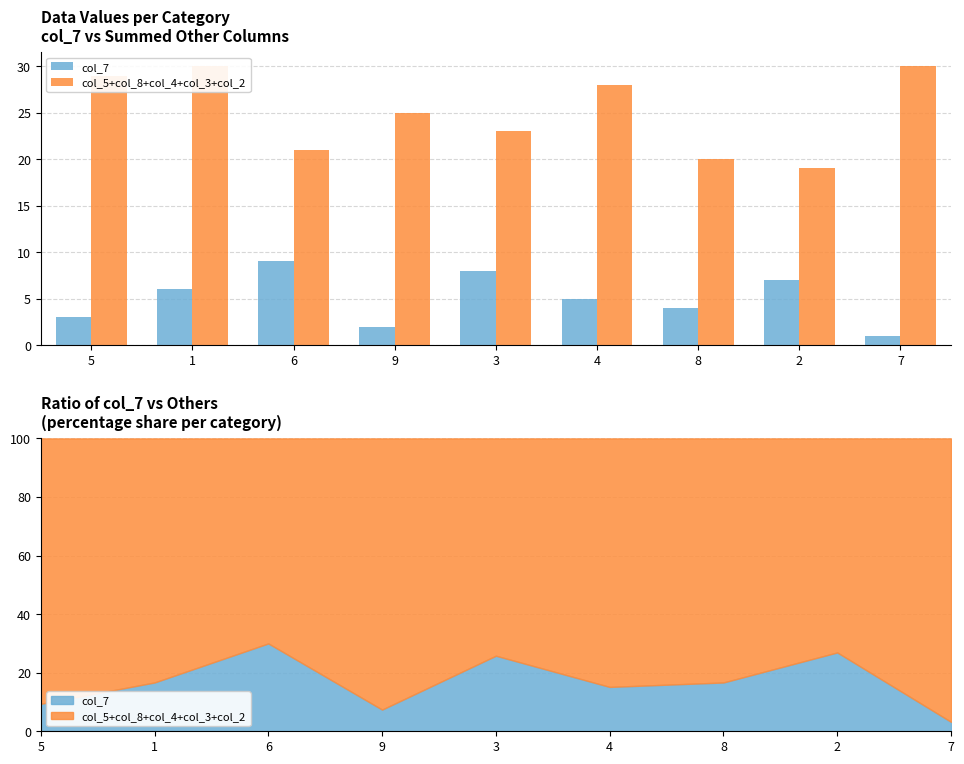

What is the difference between the maximum and minimum values in the col_5+col_8+col_4+col_3+col_2 series?

11